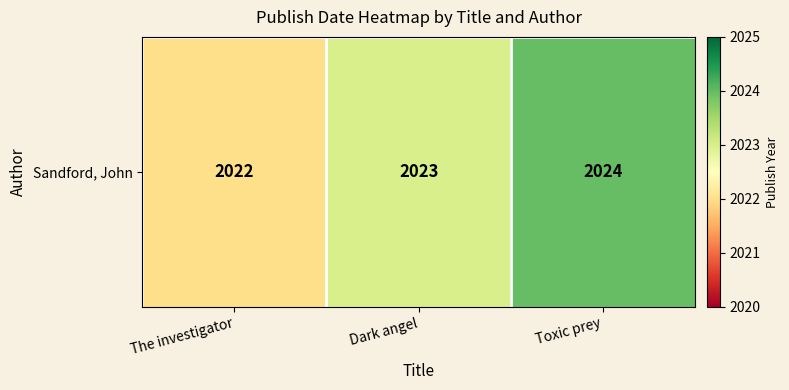

Rank the categories by value from lowest to highest.

The investigator, Dark angel, Toxic prey